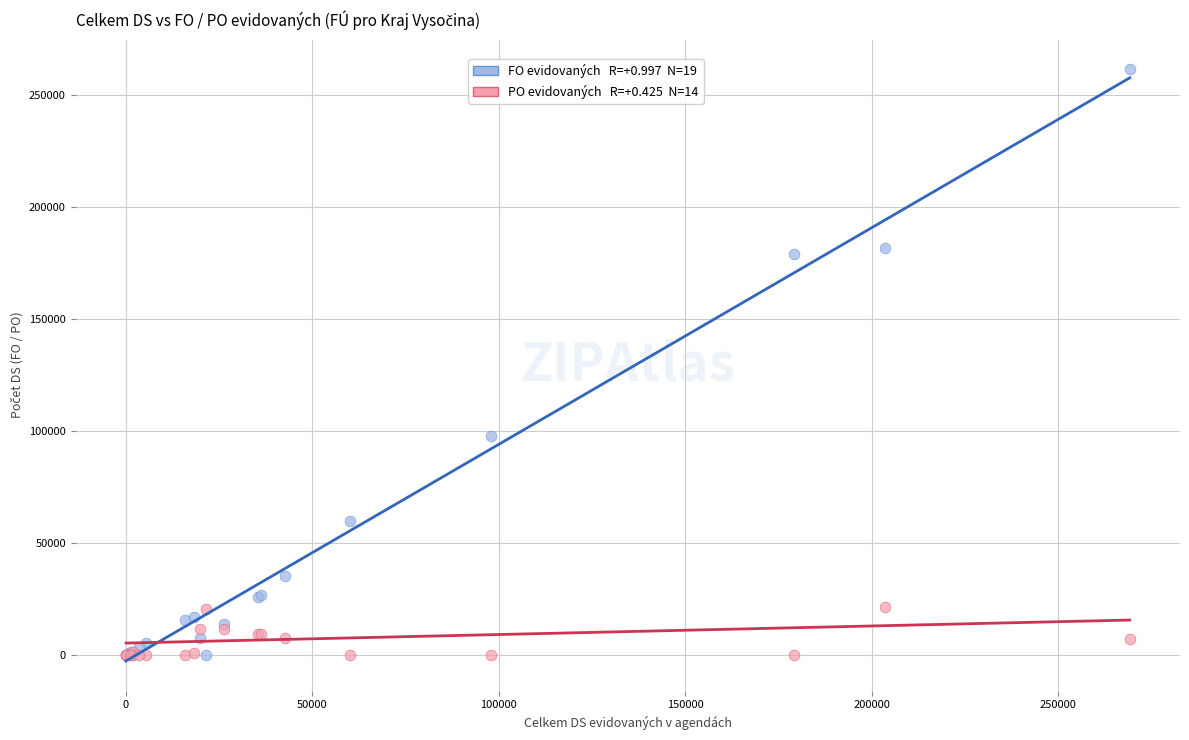

Across all series, what Y value is closest to 130697?

97839